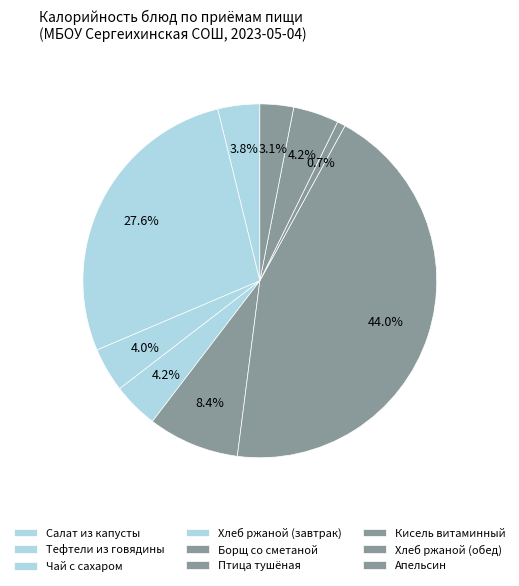

How many slices are in this pie chart?

9